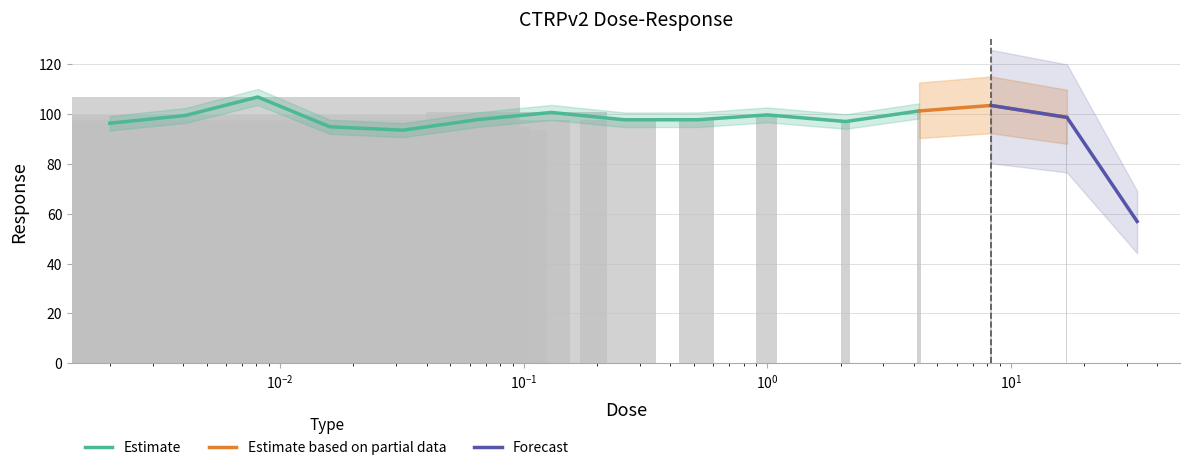

What is the smallest value displayed?

57.0